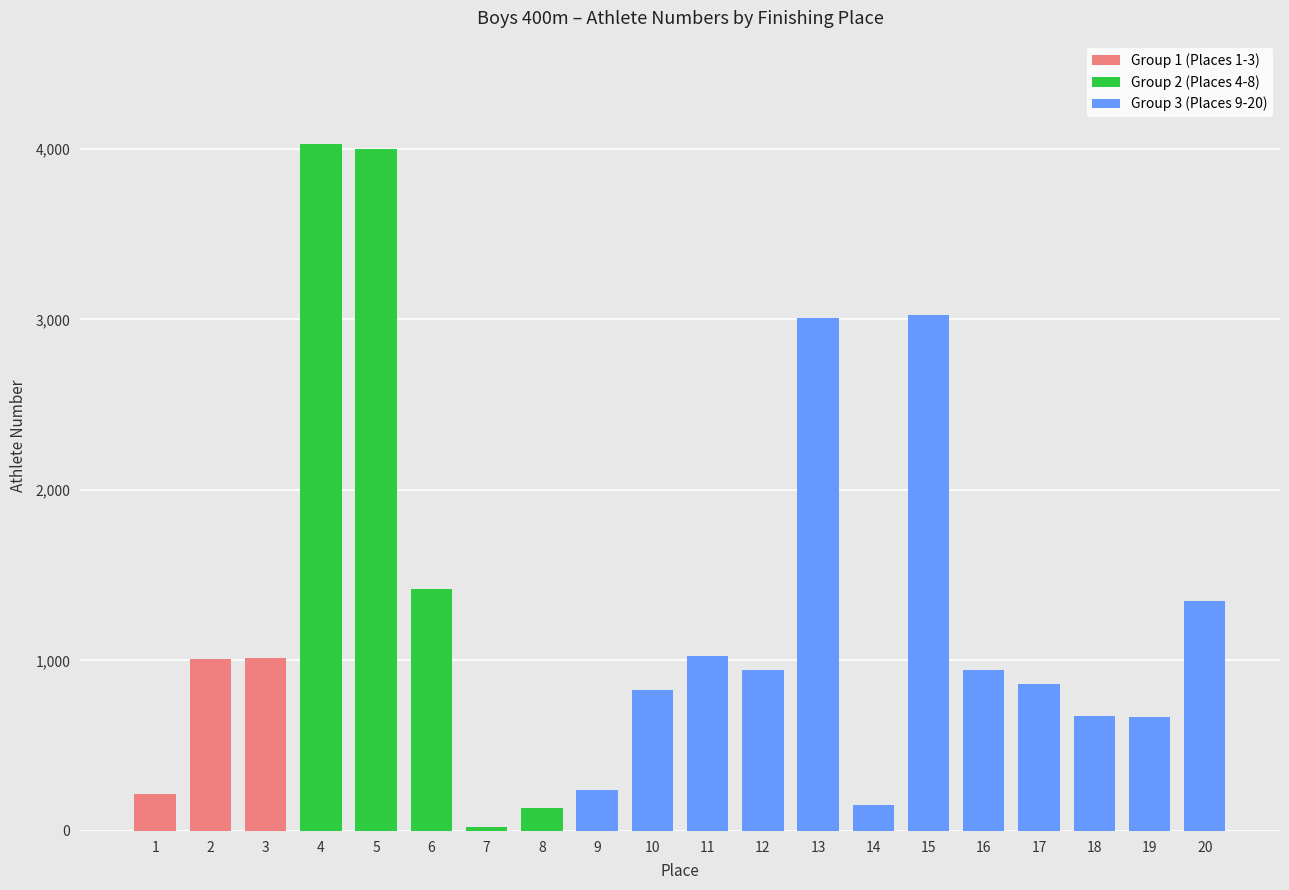

What is the change in value from 18 to 20?

+678